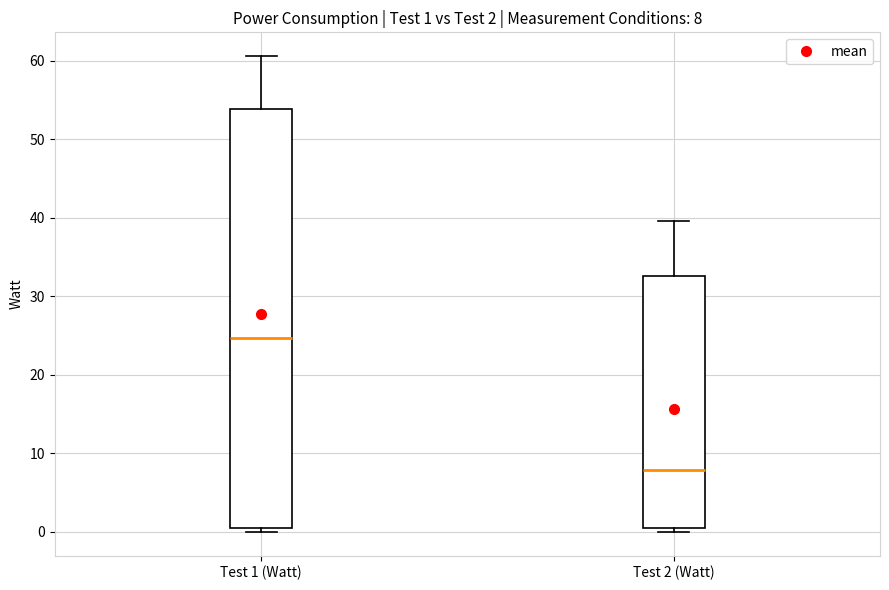

Comparing the boxes themselves (not the whiskers), which one is the tallest?

Test 1 (Watt)